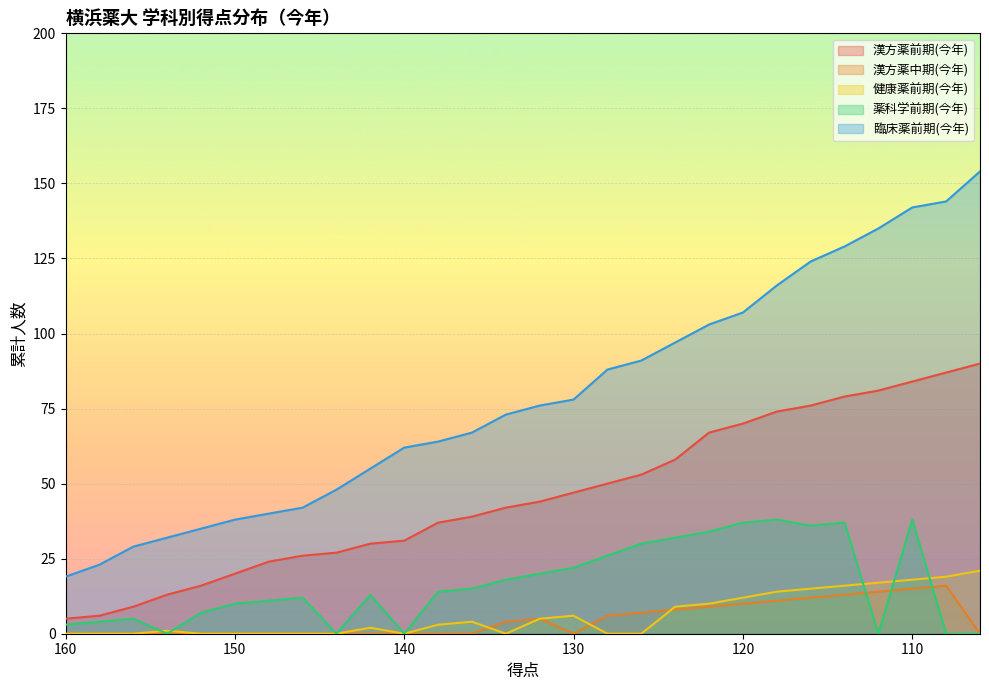

Which series changed the most between 124 and 120?

漢方薬前期(今年)